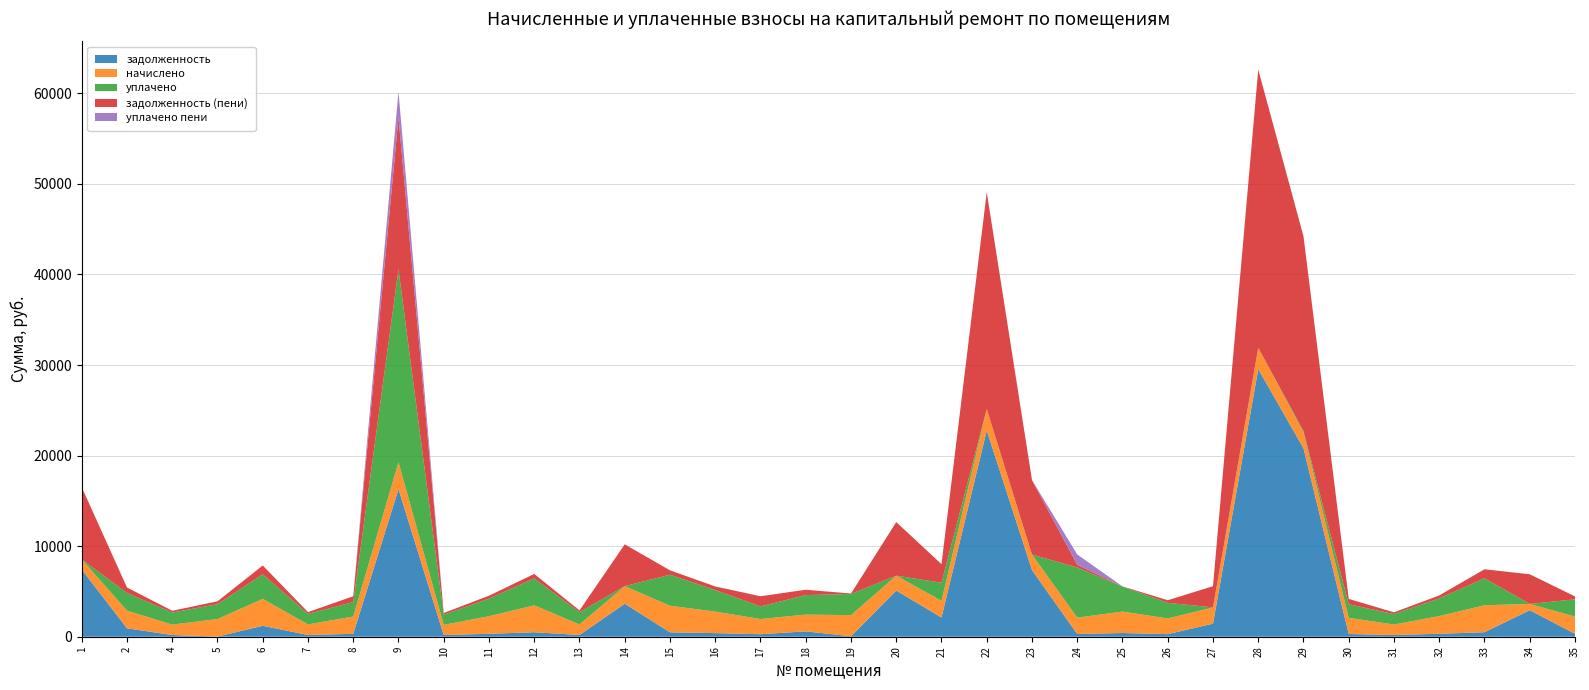

Reading right to left, what are all the values shown in this chart?

задолженность: 317.1	2930.1	495.7	325.6	193.3	297.9	20802.0	29548.9	1440.1	287.7	409.4	300.9	7353.3	22767.2	2120.5	5098.3	48.7	591.9	277.0	395.3	488.1	3643.7	193.2	494.7	323.7	187.7	16289.4	318.8	194.1	1208.2	19.9	191.1	931.0	7412.6
начислено: 1907.1	690.3	2979.6	1953.9	1154.4	1790.1	1735.5	2351.7	1797.9	1727.7	2367.3	1805.7	1723.8	2371.2	1844.7	1641.9	2336.1	1848.6	1677.0	2379.0	2932.8	1942.2	1162.2	2971.8	1942.2	1123.2	2979.6	1914.9	1166.1	2971.8	1934.4	1146.6	1950.0	1123.2
уплачено: 1907.0	0.0	2980.0	1954.0	1154.0	1491.7	162.0	0.0	0.0	1728.5	2763.0	5537.5	0.0	0.0	2000.0	0.0	2336.0	2156.1	1396.0	2379.0	3423.6	0.0	1356.0	2972.0	1941.2	1122.4	21294.9	1595.0	1165.0	2714.0	1634.0	1336.4	1951.8	0.0
задолженность (пени): 317.7	3275.2	992.5	325.5	192.5	596.0	21507.8	30724.7	2339.1	287.1	17.1	300.9	8215.2	23952.8	2042.9	5919.2	49.8	592.1	1115.5	395.8	486.8	4614.8	193.3	494.6	323.8	187.1	16776.3	638.2	195.2	971.0	322.1	192.0	604.0	7974.2
уплачено пени: 0.0	0.0	0.0	0.0	0.0	0.0	0.0	0.0	0.0	0.0	0.0	1135.5	0.0	0.0	0.0	0.0	0.0	0.0	6.0	0.0	0.0	0.0	0.0	0.0	0.2	0.0	2827.2	0.0	0.0	0.0	0.0	2.4	0.0	0.0